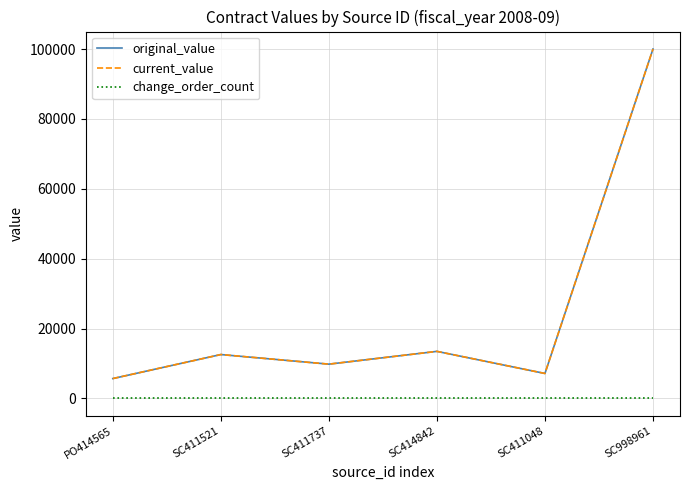

True or false: original_value and change_order_count intersect in this chart.

False